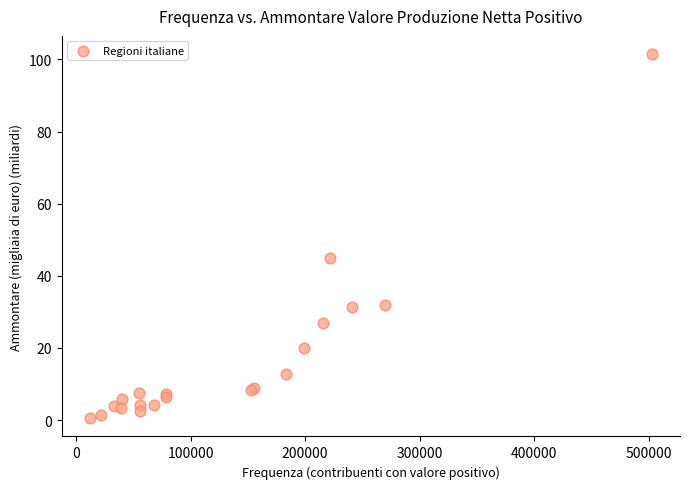

What Y value in the scatter plot is closest to 51?

44.9